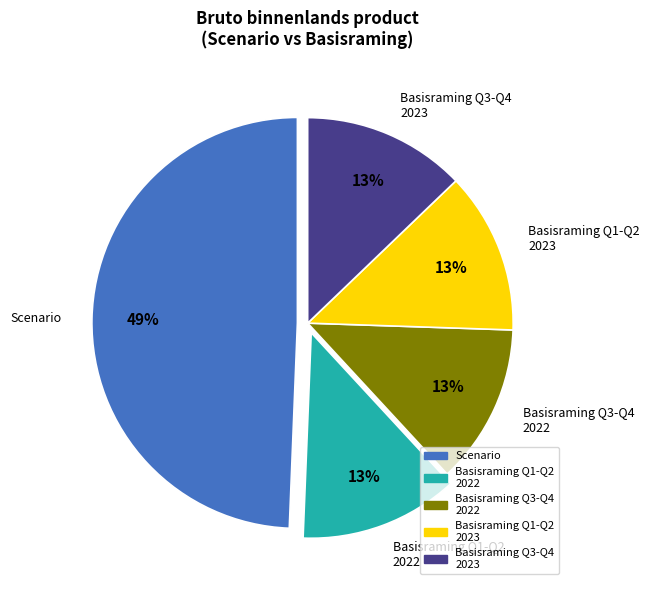

What is the largest slice in the pie chart?

Scenario